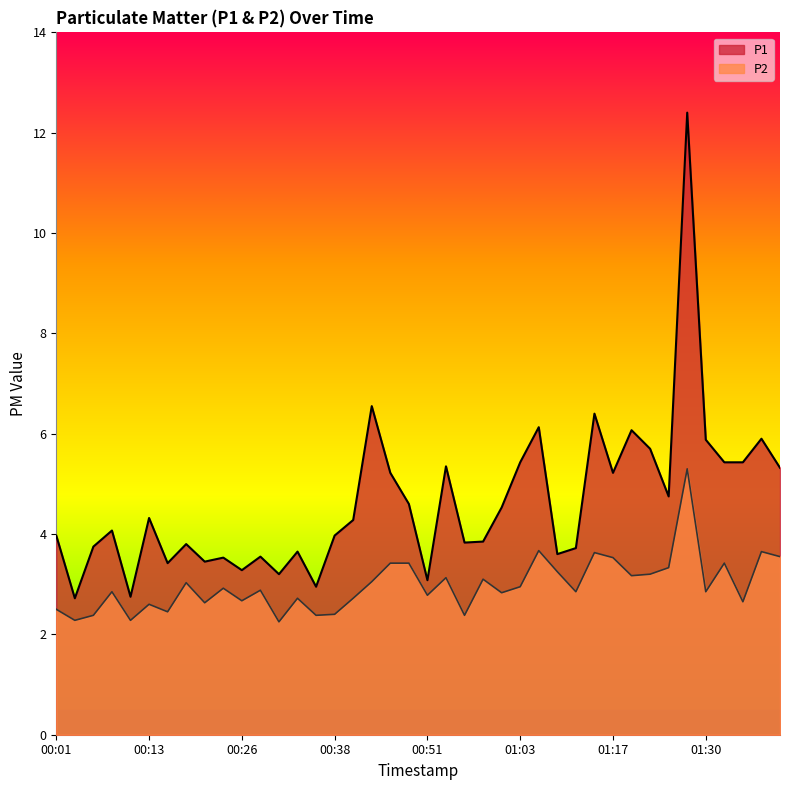

How many data points in P1 are above 4?

21